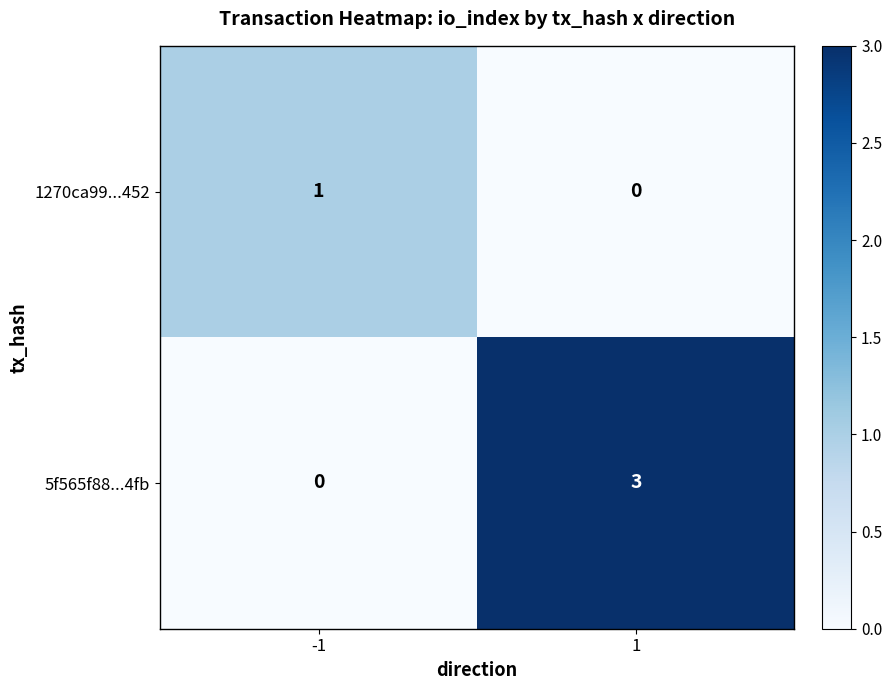

At how many categories does at least one series exceed 2?

1